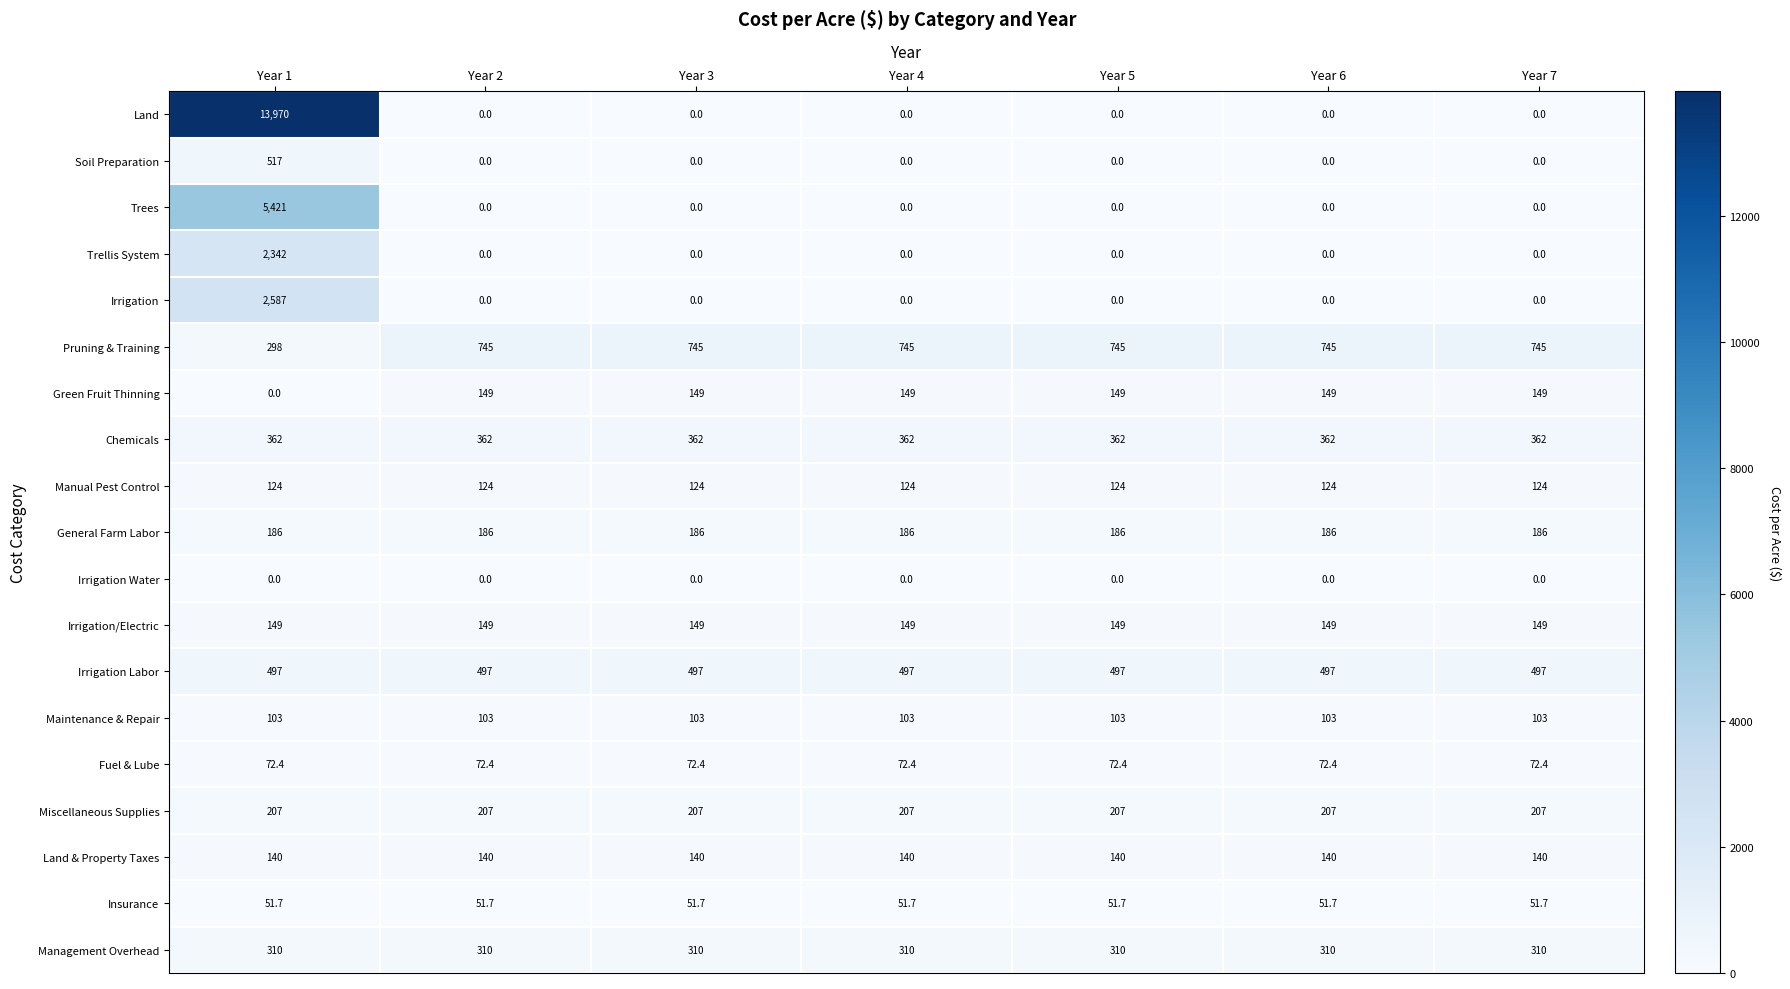

Which series has the largest total across all categories?

Land